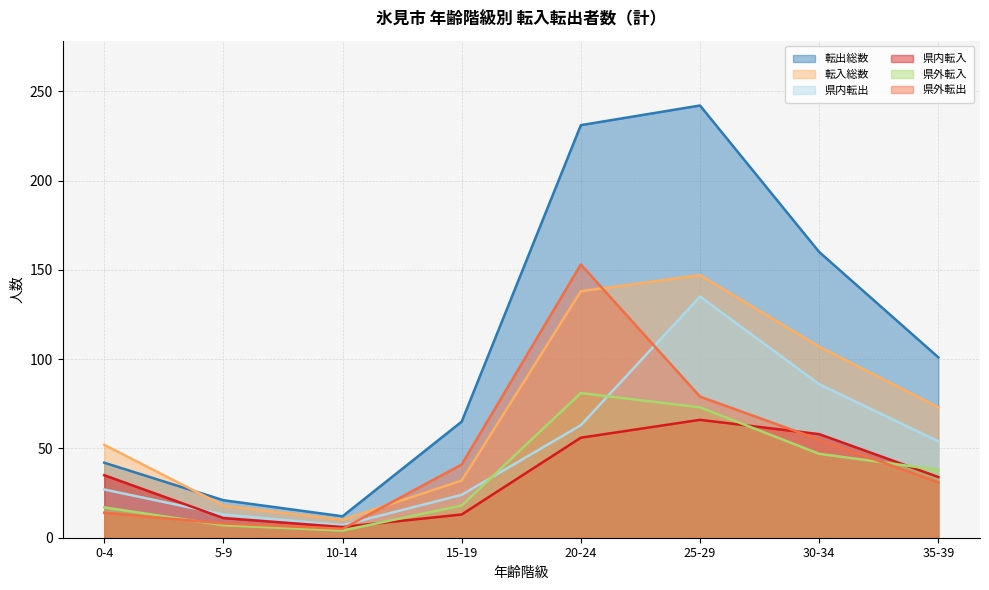

At which category does 県内転出 reach its first local valley?

10-14